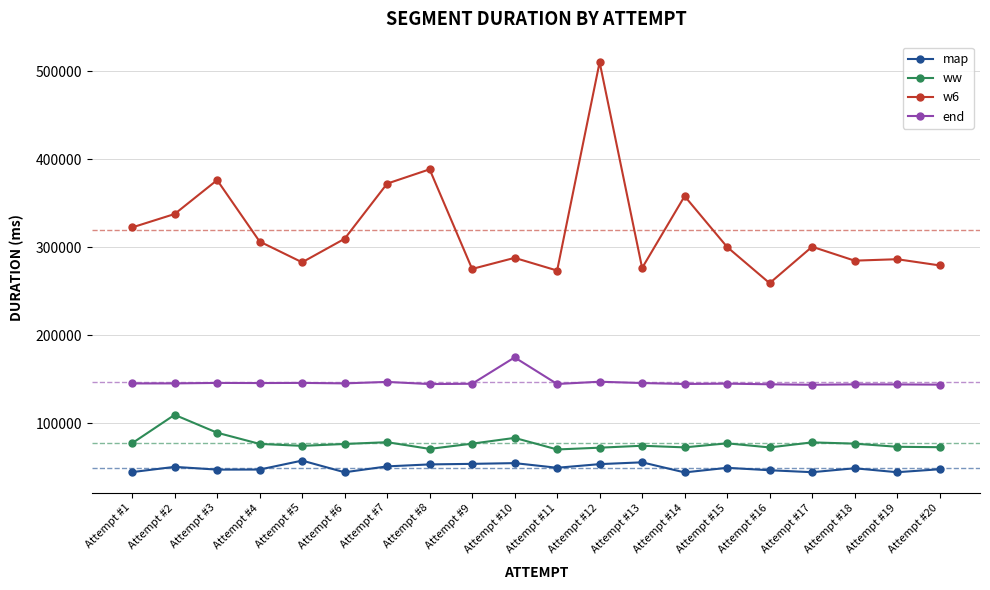

What is the value of the ww point at the 1st from the left?

77511